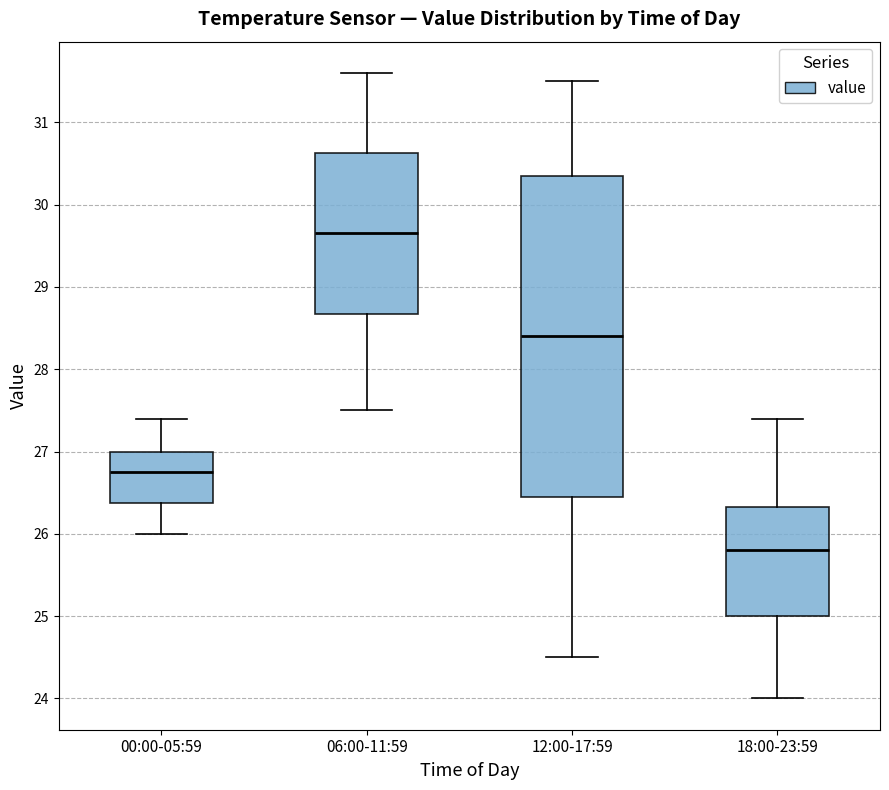

Where does the upper whisker of the box for 00:00-05:59 end on the y-axis? The values are not printed on the chart, so give them approximately, as read against the axis.

27.4